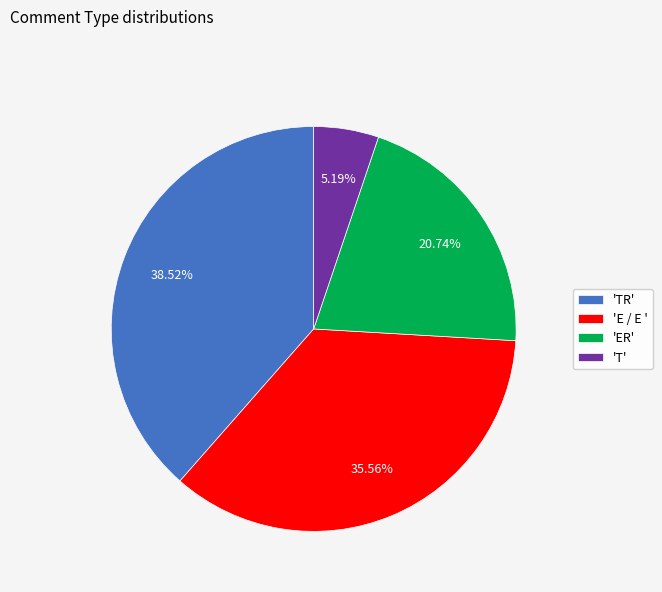

Between 'TR' and 'E / E ', which is larger?

'TR'